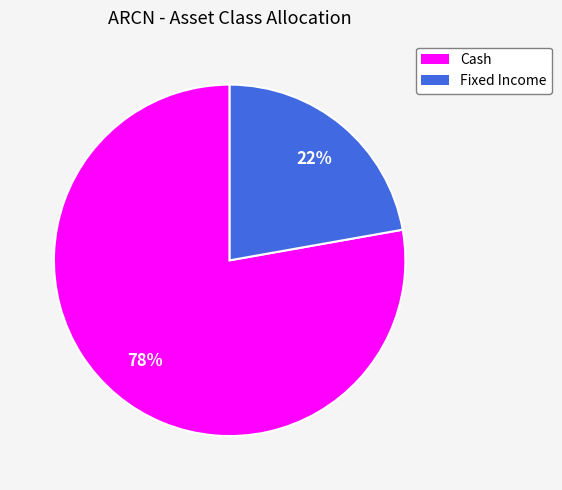

Rank the categories by value from highest to lowest.

Cash, Fixed Income